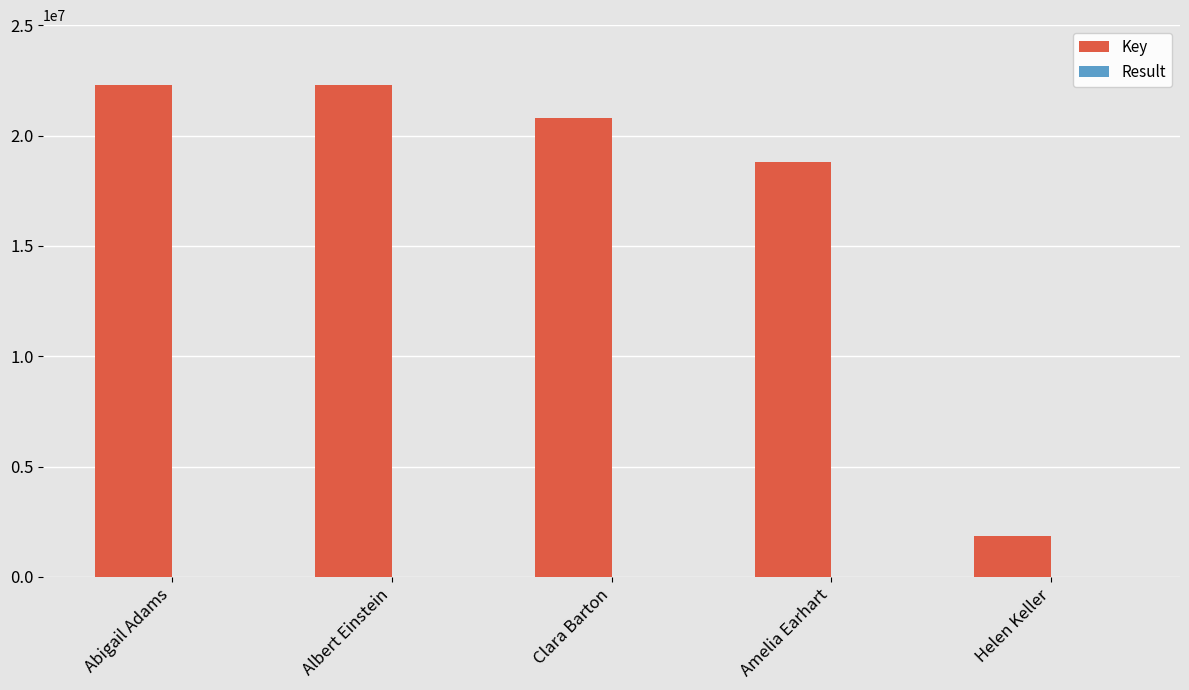

Where is Key nearest to the value 12076701?

Amelia Earhart